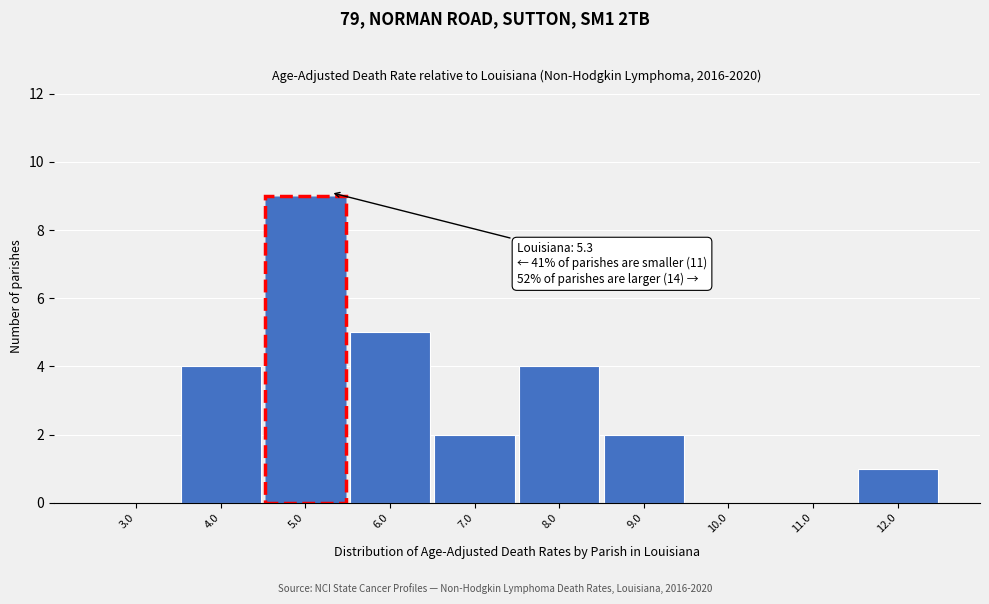

Which range on the x-axis has the tallest bar?

4.5 to 5.5